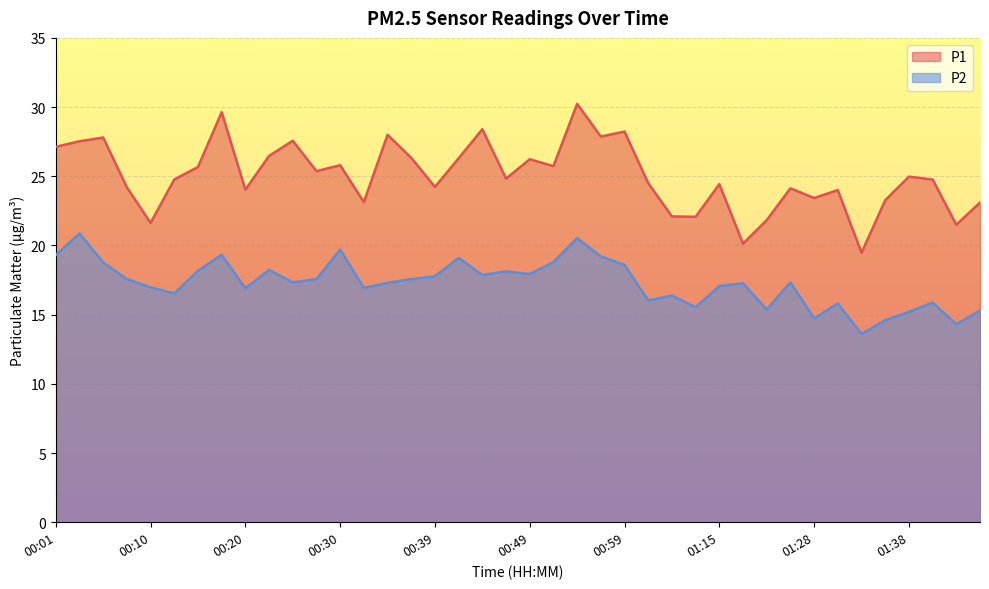

How many values in the P2 series are below 17?

16